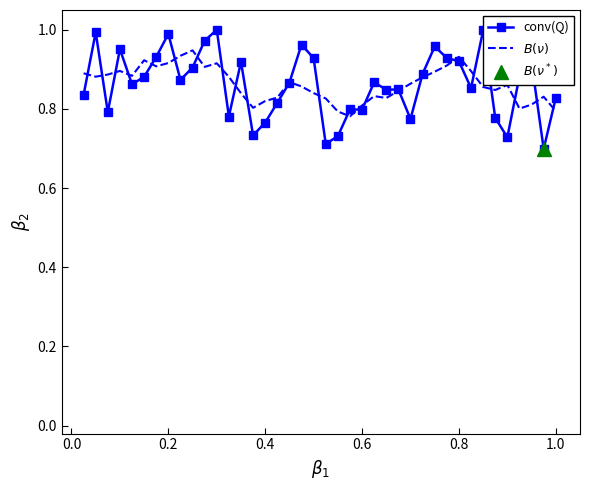

What is the difference between the second highest and second lowest values in the conv(Q) series?

0.3